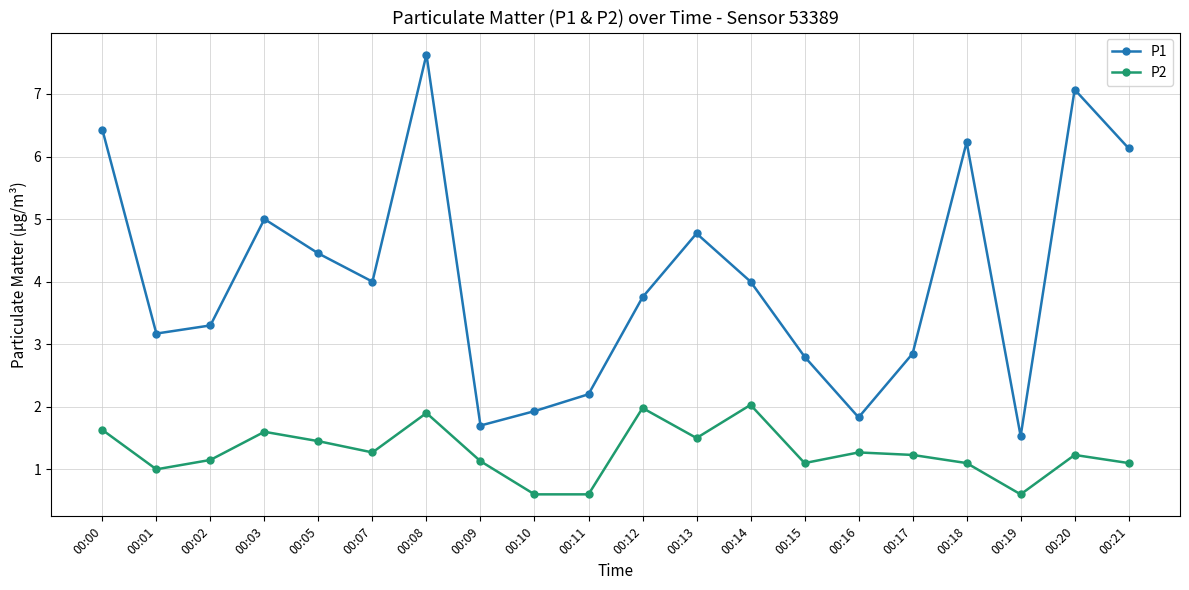

List the series in order of their peak value, highest first.

P1, P2